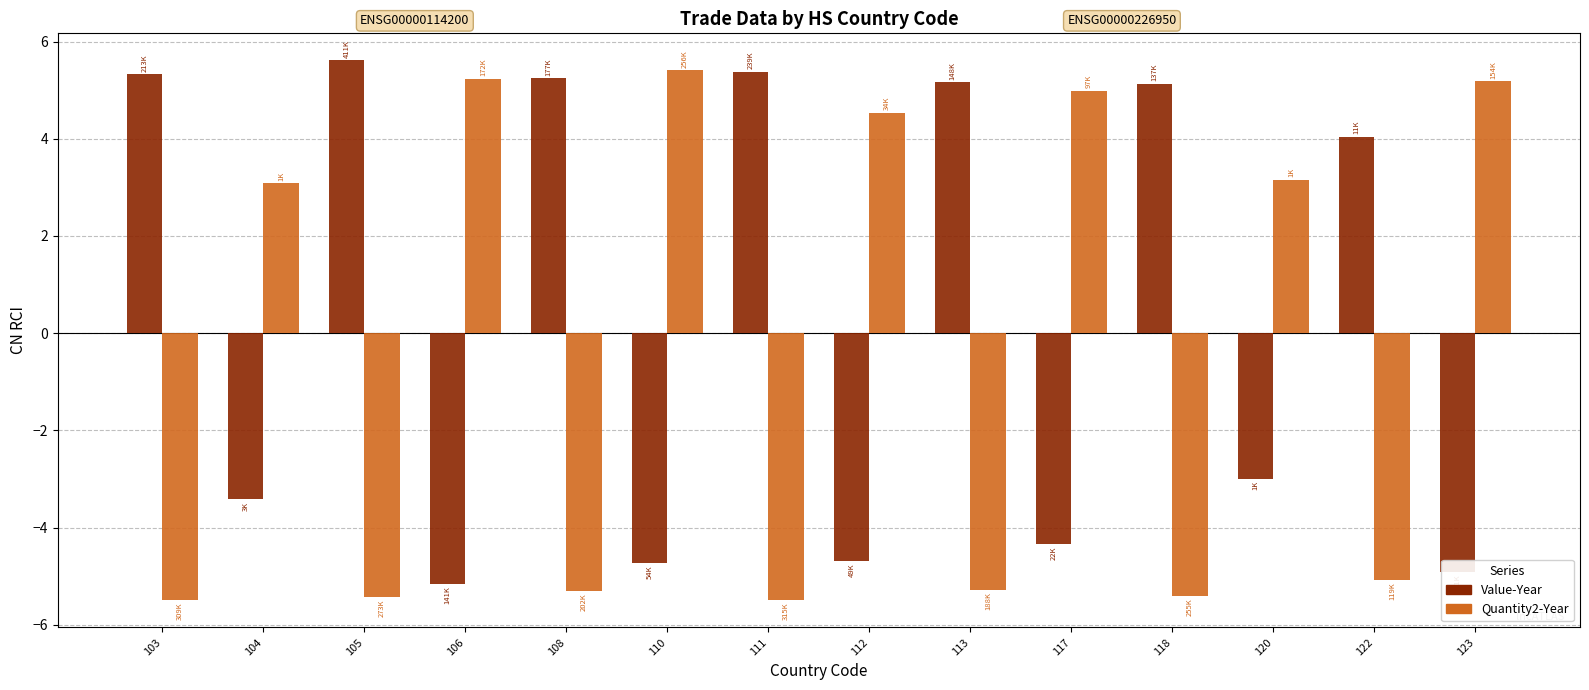

What is the greatest value displayed?

5.6